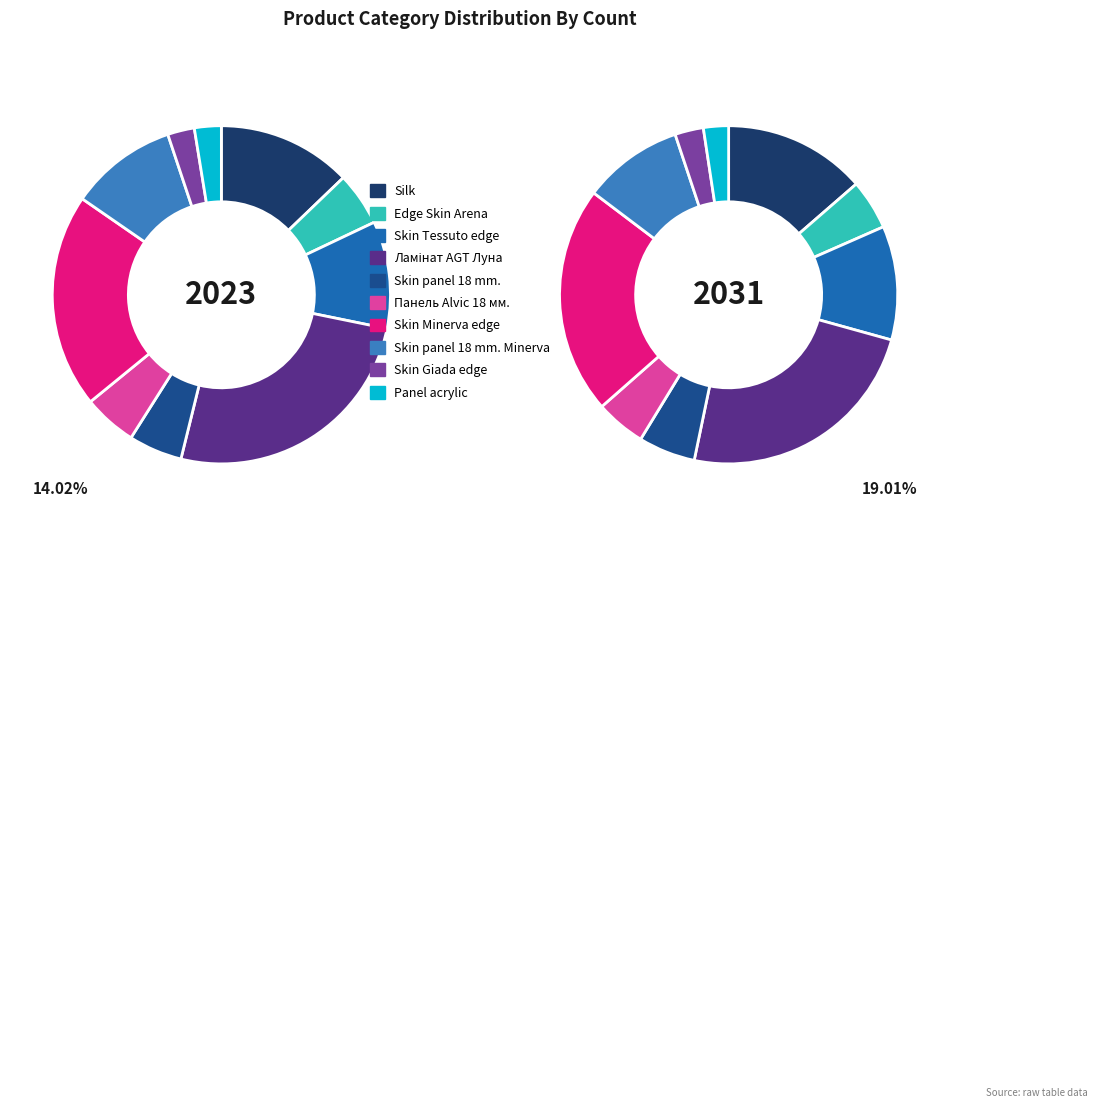

Which category has the biggest portion of the pie?

Ламінат AGT Луна